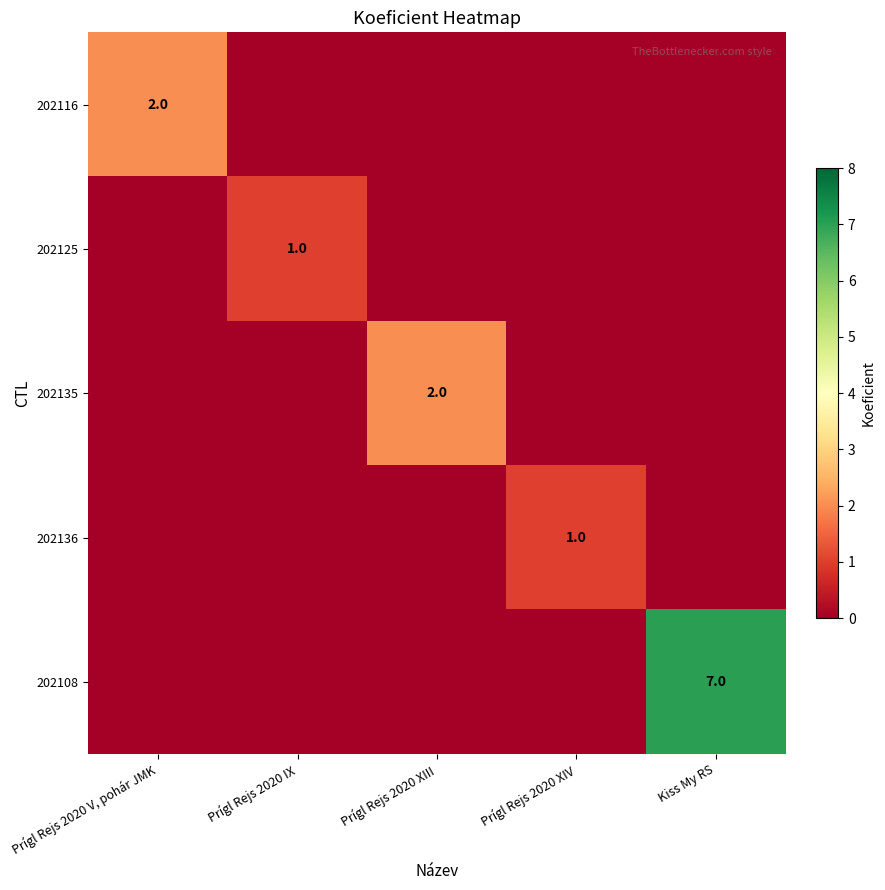

Is it true that 202136 equals 0 at Prígl Rejs 2020 XIV?

False